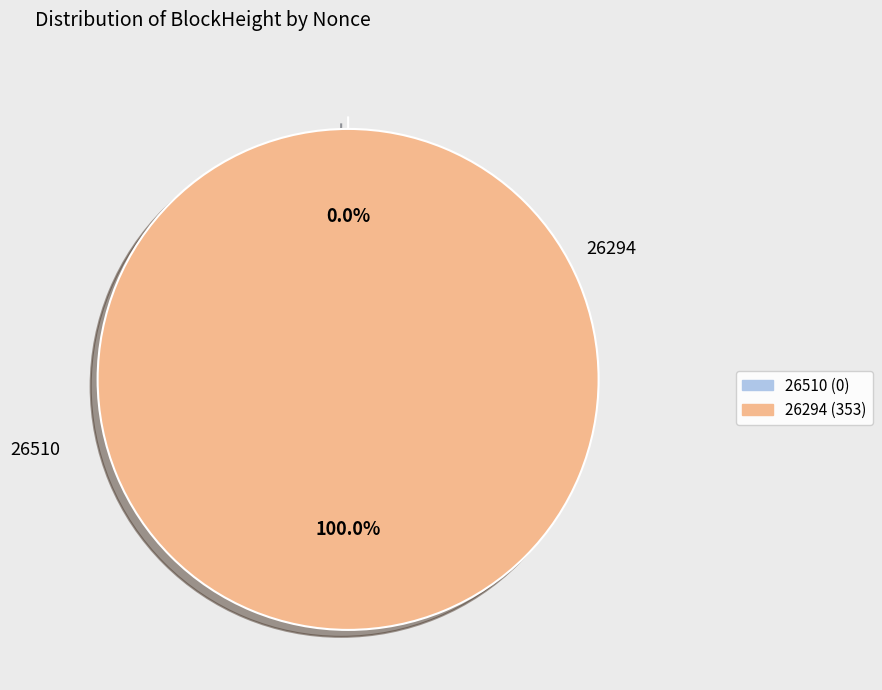

To the nearest percent, what is the average slice percentage?

50%